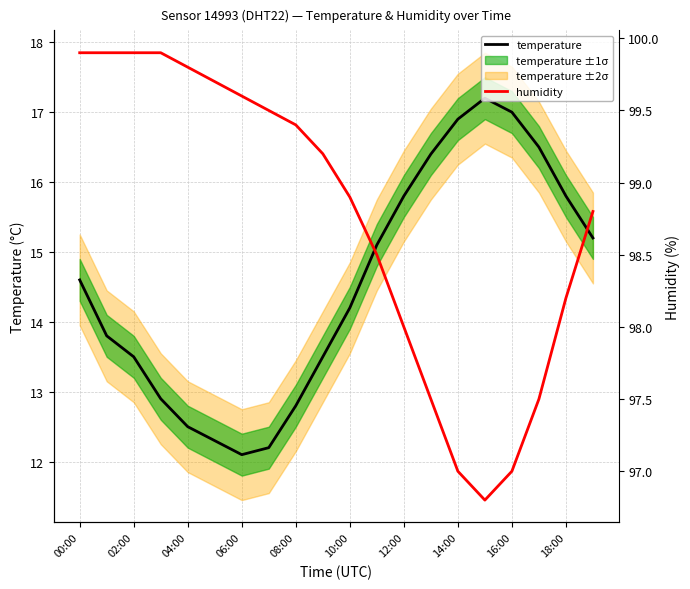

What is the average value of the humidity series?

98.8